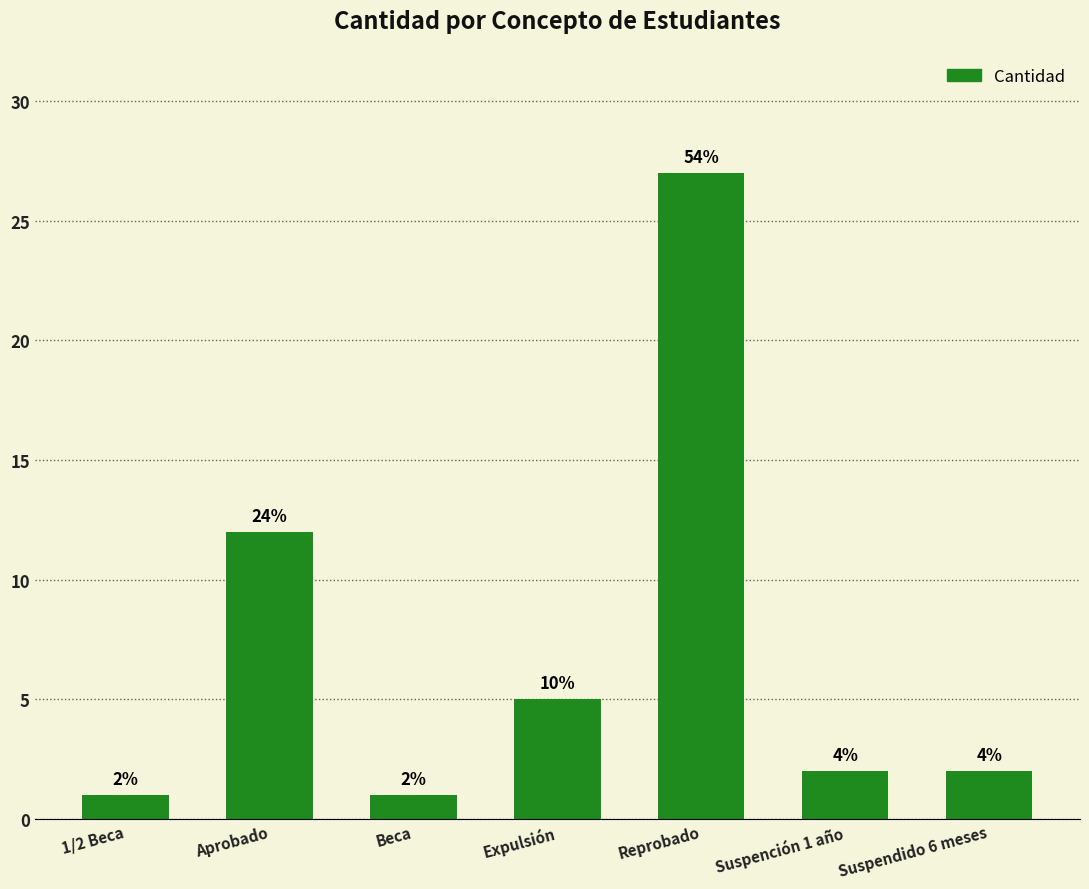

Are the bars horizontal?

No